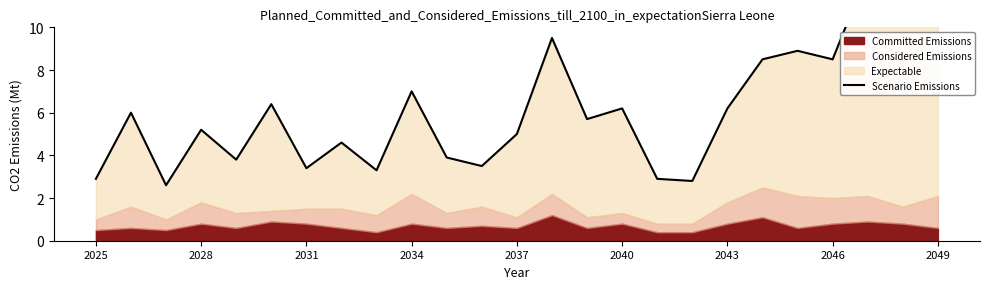

What is the smallest value displayed?

2.6